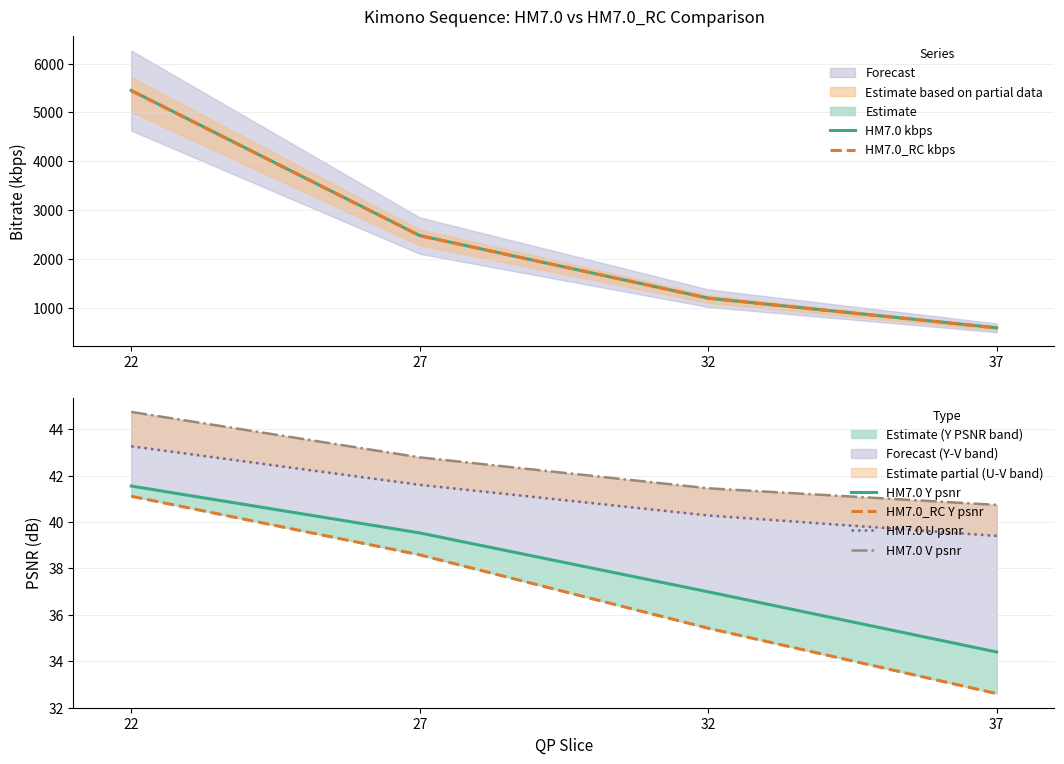

True or false: HM7.0_RC kbps has more than 0 interior local peaks.

False